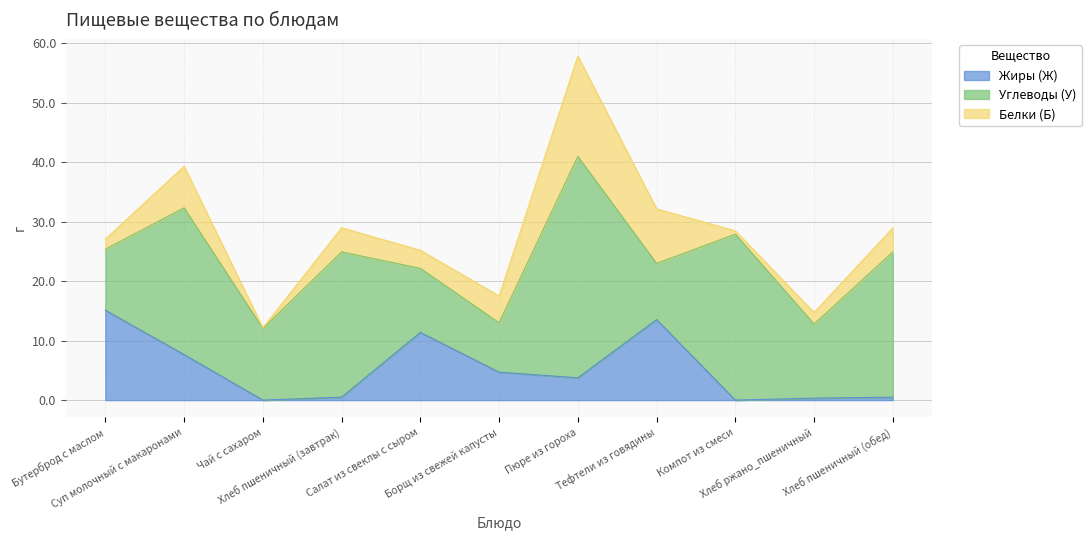

Between Салат из свеклы с сыром and Тефтели из говядины, which series saw the biggest shift?

Белки (Б)